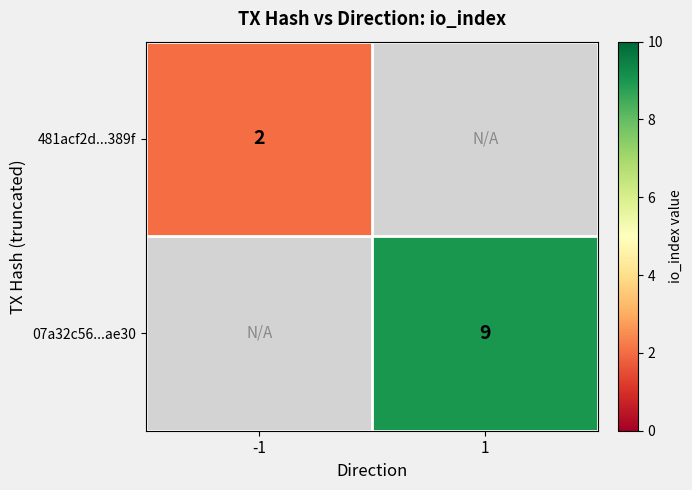

The 481acf2d...389f series shows 3 at -1. True or false?

False